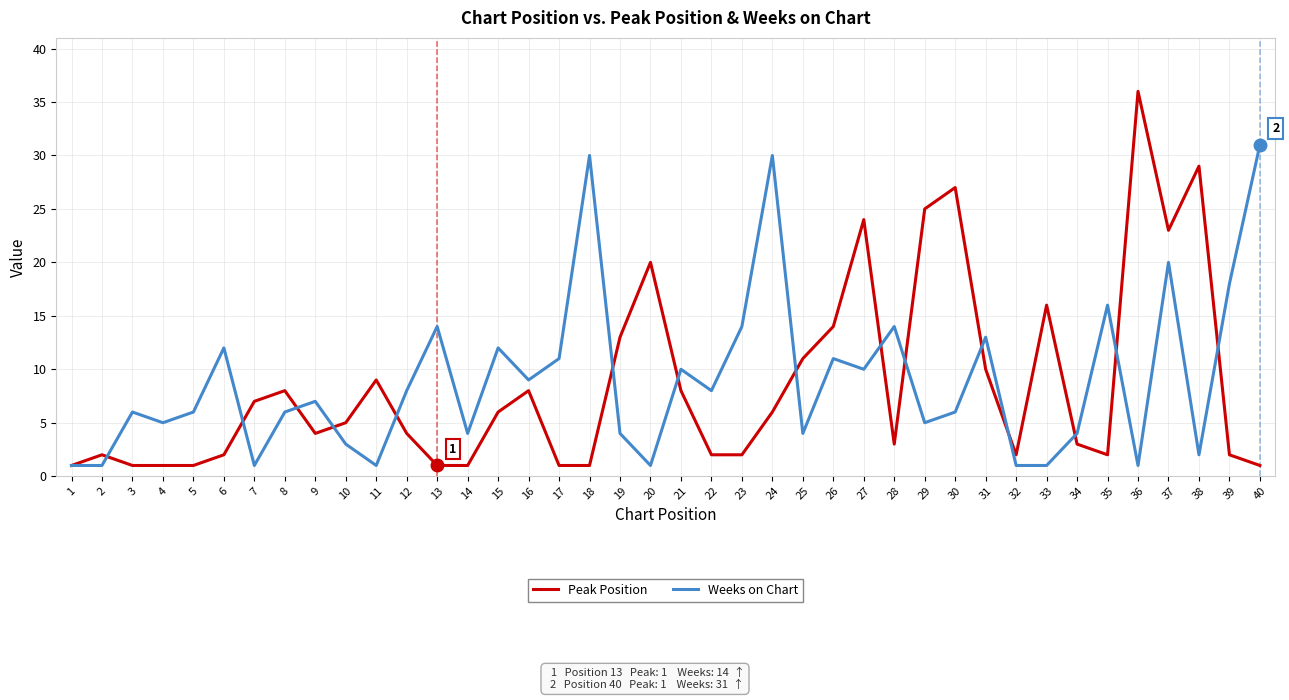

After their last crossing, which series has the higher values: Peak Position or Weeks on Chart?

Weeks on Chart